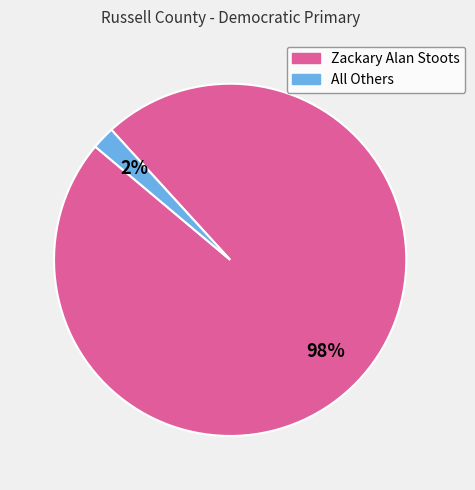

The Zackary Alan Stoots slice represents 98% of the pie. True or false?

True